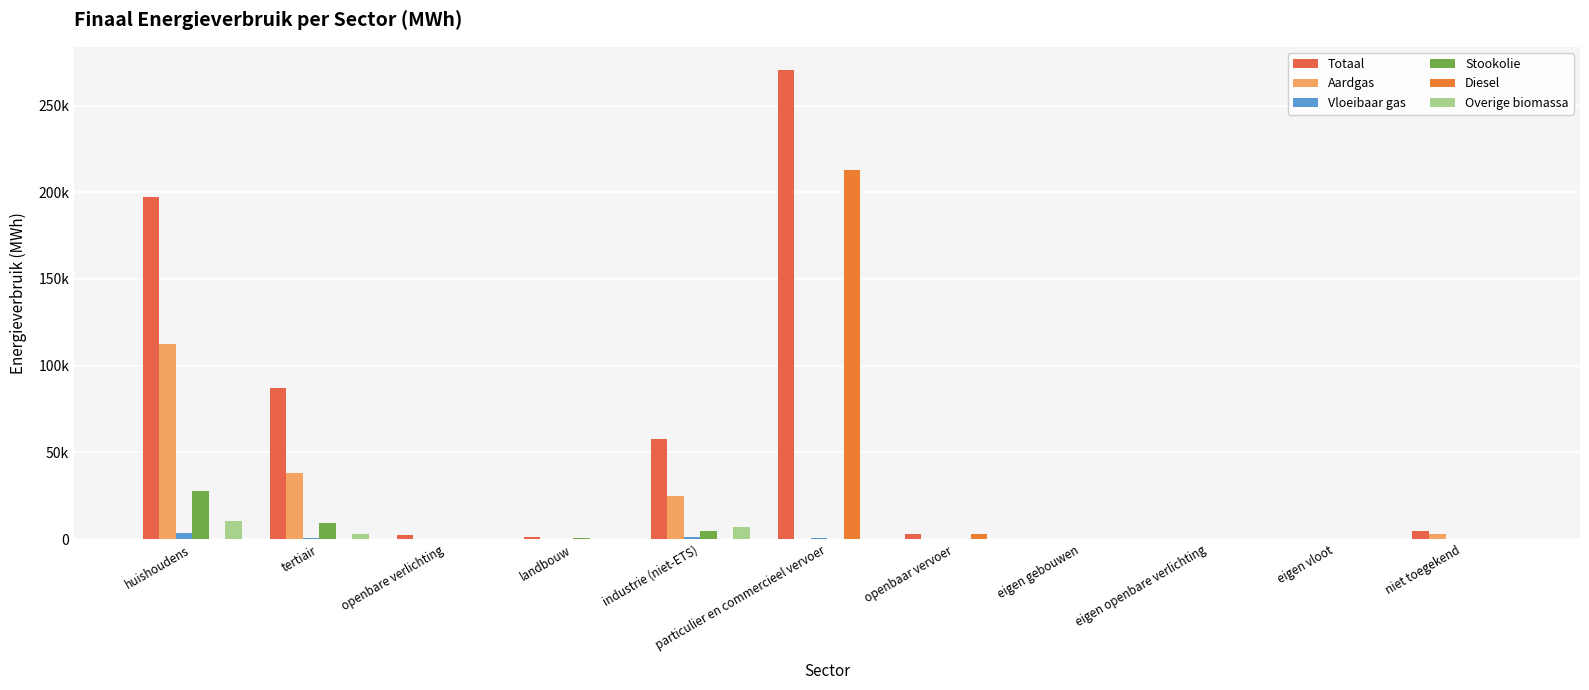

Does the chart contain stacked bars?

No